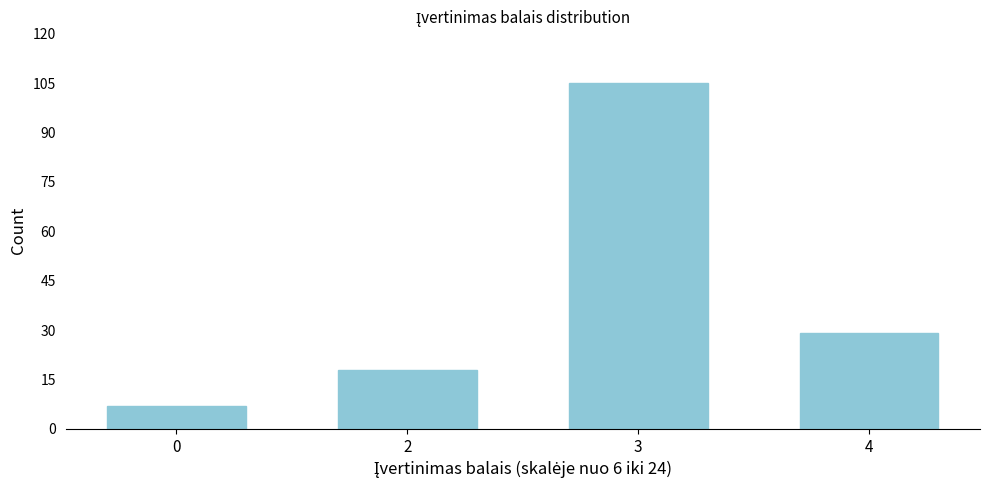

Reading right to left, transcribe all the data shown in this chart.

29	105	18	7